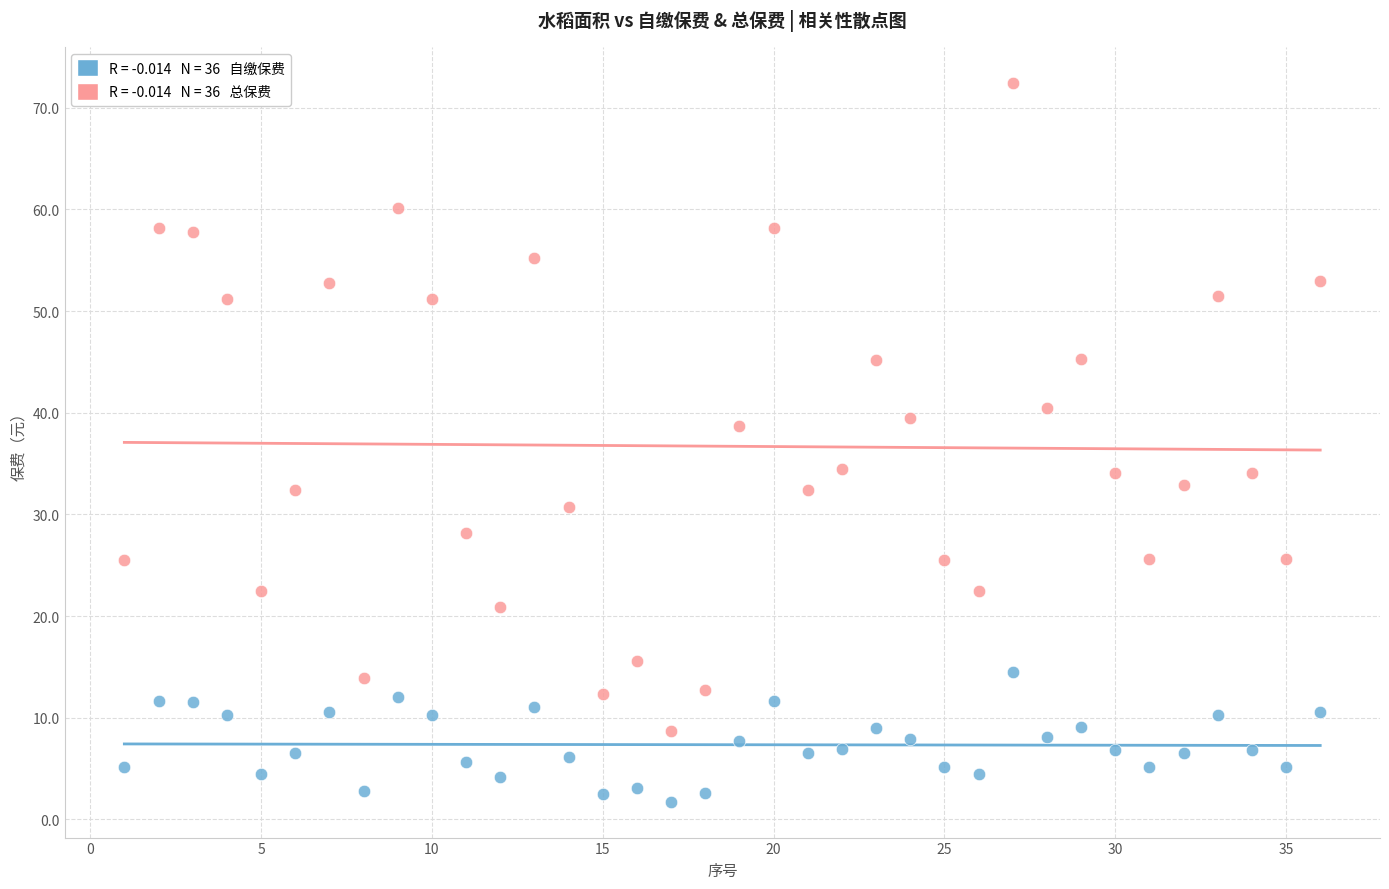

Across all data points, what is the range of Y values (max minus min)?

70.7